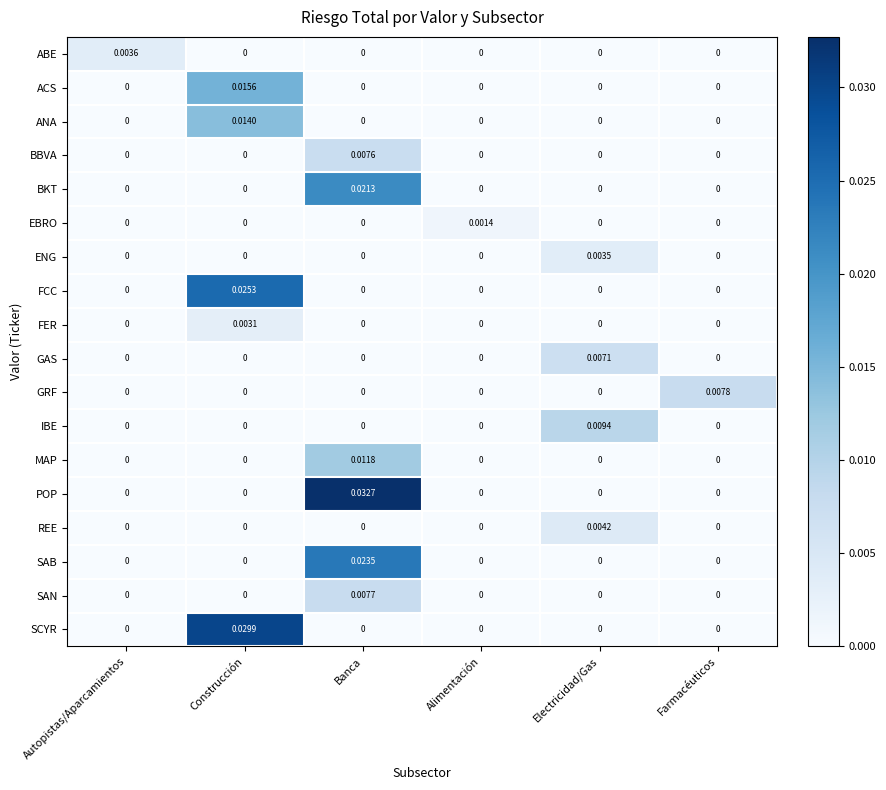

Rank the series by their maximum value, from highest to lowest.

POP, SCYR, FCC, SAB, BKT, ACS, ANA, MAP, IBE, GRF, SAN, BBVA, GAS, REE, ABE, ENG, FER, EBRO